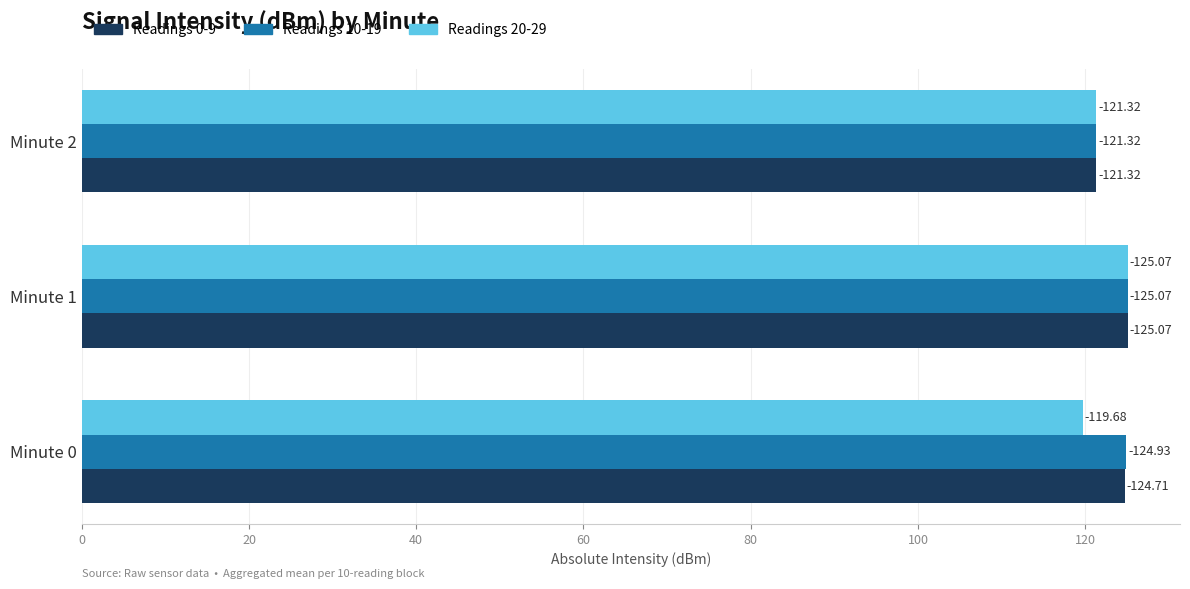

What is the smallest value displayed?

119.7